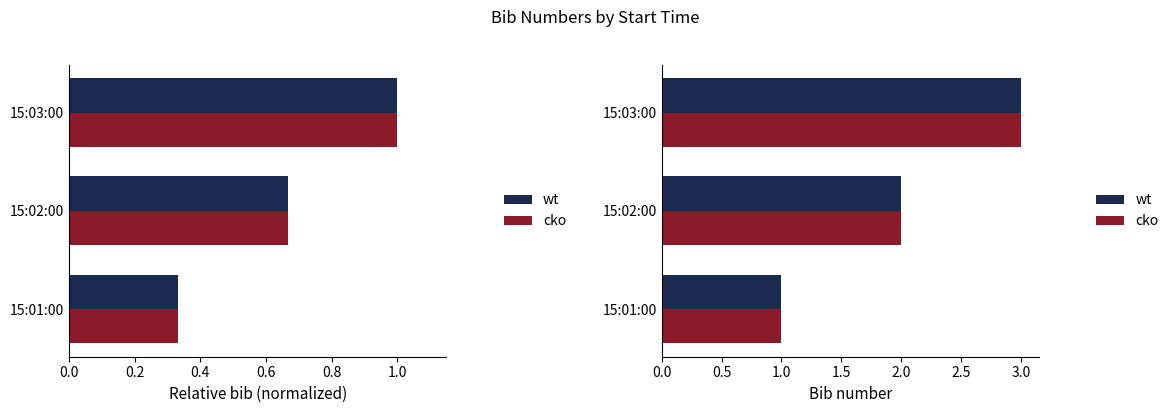

What is the lowest value of the wt series?

1